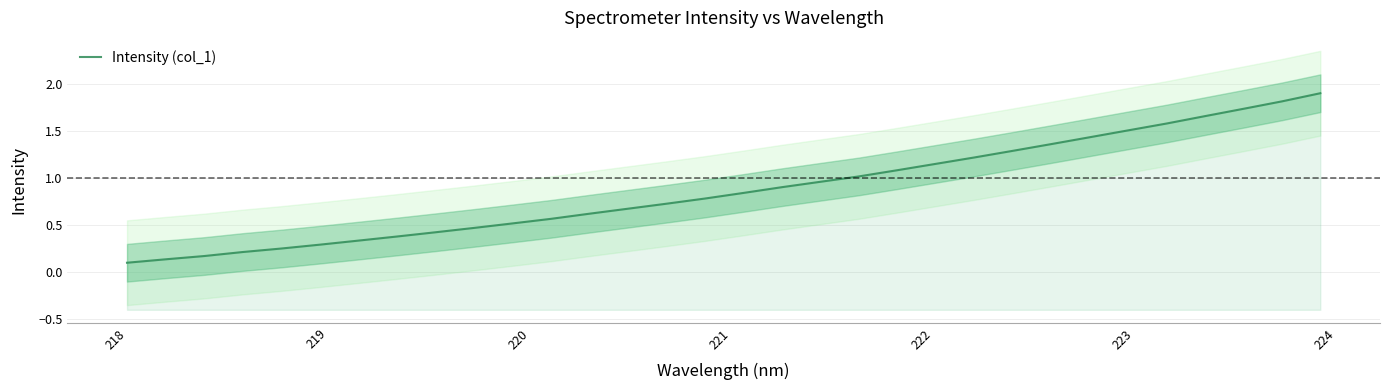

Reading left to right, what are all the values shown in this chart?

0.1	0.1	0.2	0.2	0.3	0.3	0.3	0.4	0.4	0.5	0.5	0.6	0.6	0.7	0.7	0.8	0.8	0.9	1.0	1.0	1.1	1.1	1.2	1.3	1.4	1.4	1.5	1.6	1.7	1.7	1.8	1.9